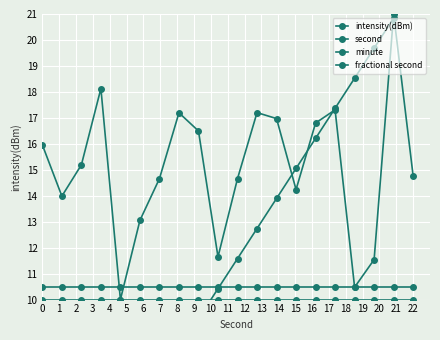

True or false: fractional second and minute intersect in this chart.

False